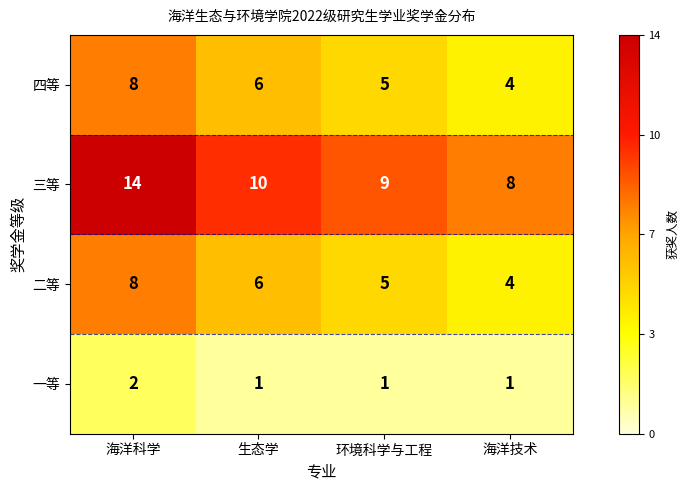

Is it true that 二等 equals 8 at 环境科学与工程?

False